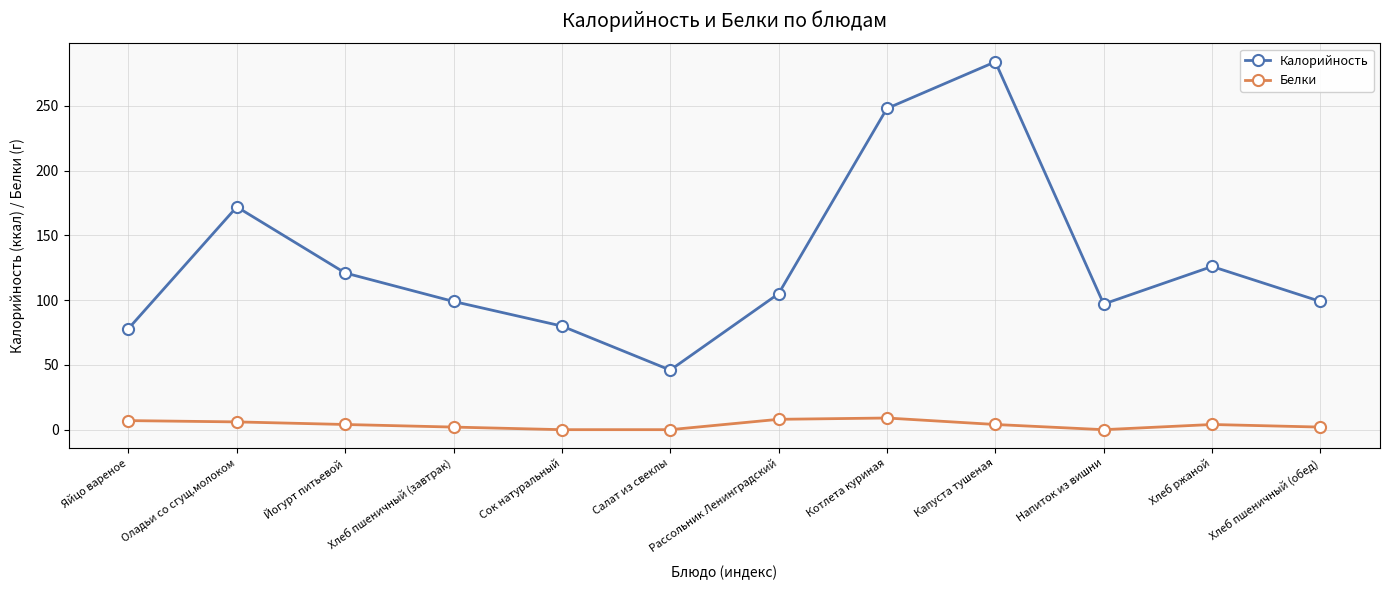

True or false: Белки and Калорийность cross at least once.

False